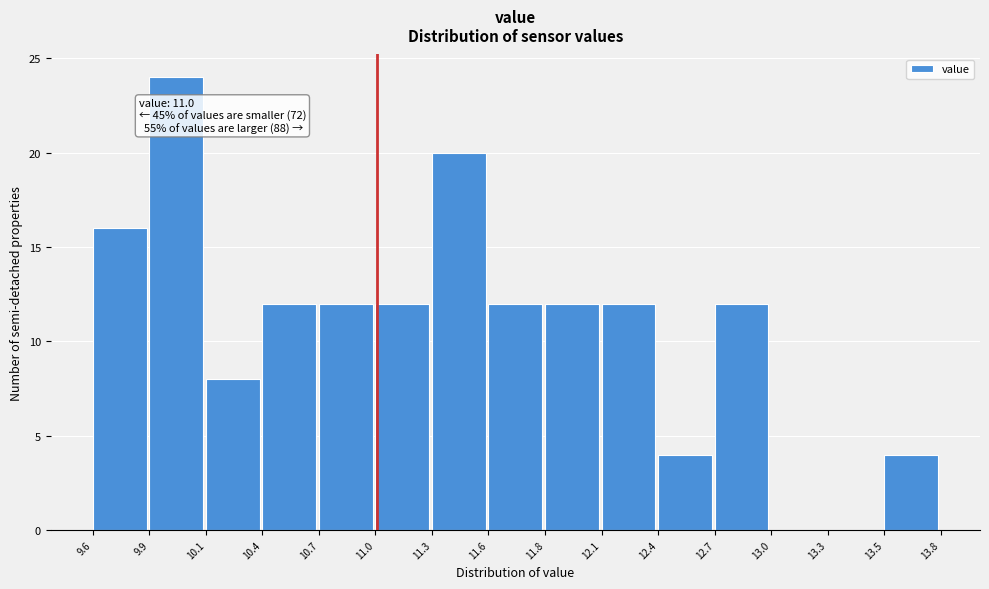

Which range on the x-axis has the tallest bar?

9.9 to 10.1